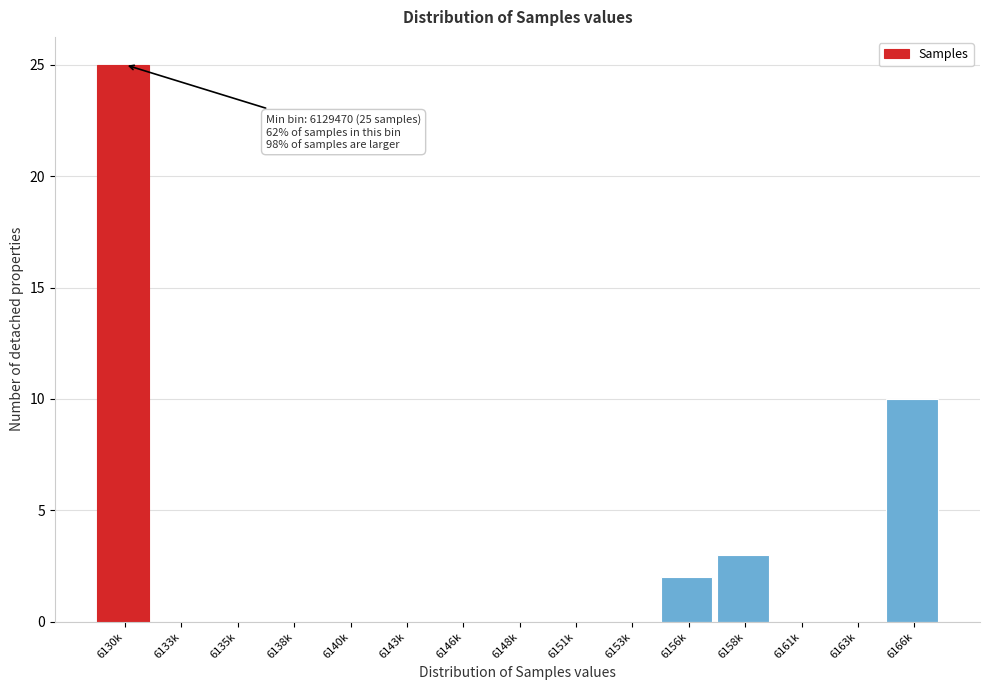

Reading left to right, transcribe all the data shown in this chart.

6130k=25	6133k=0	6135k=0	6138k=0	6140k=0	6143k=0	6146k=0	6148k=0	6151k=0	6153k=0	6156k=2	6158k=3	6161k=0	6163k=0	6166k=10